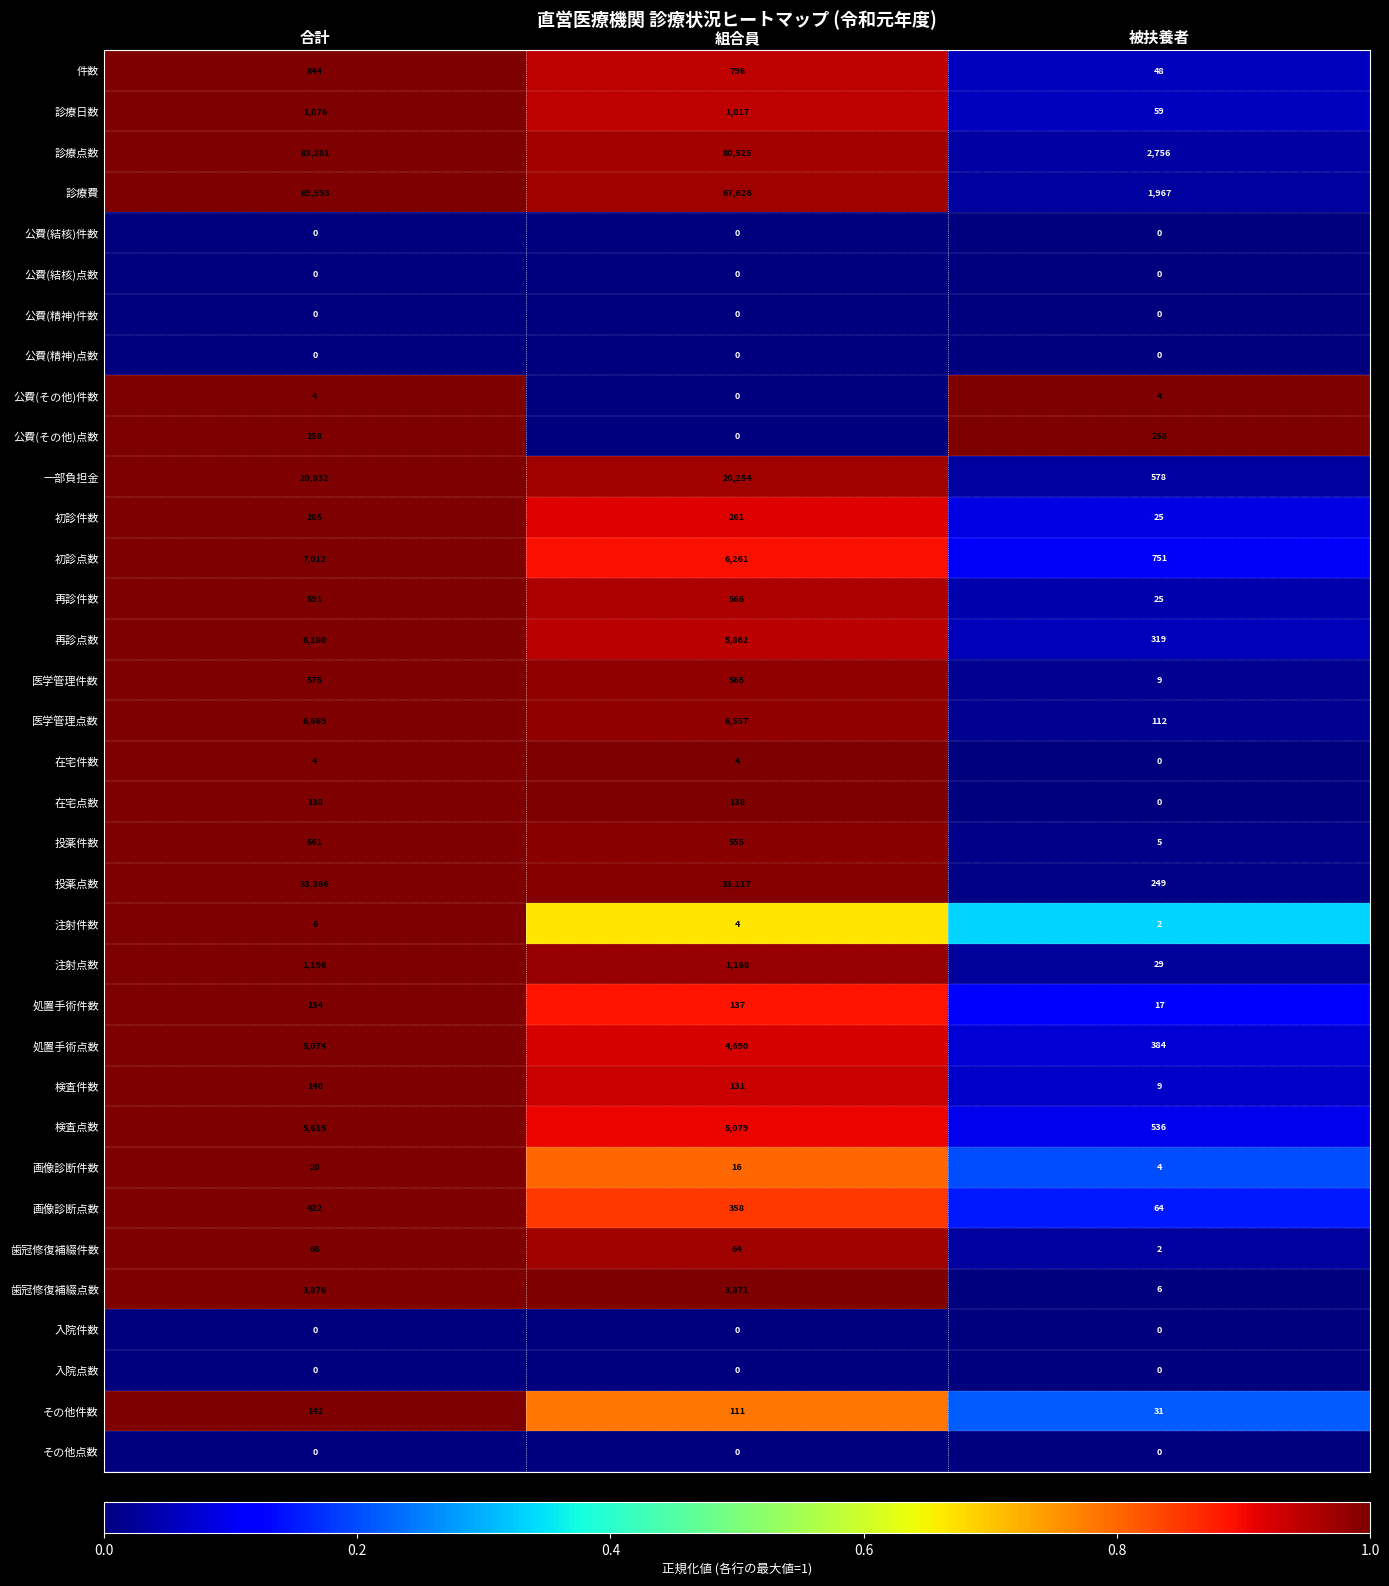

What is the sum of the 検査件数 values at 合計 and 組合員?

271